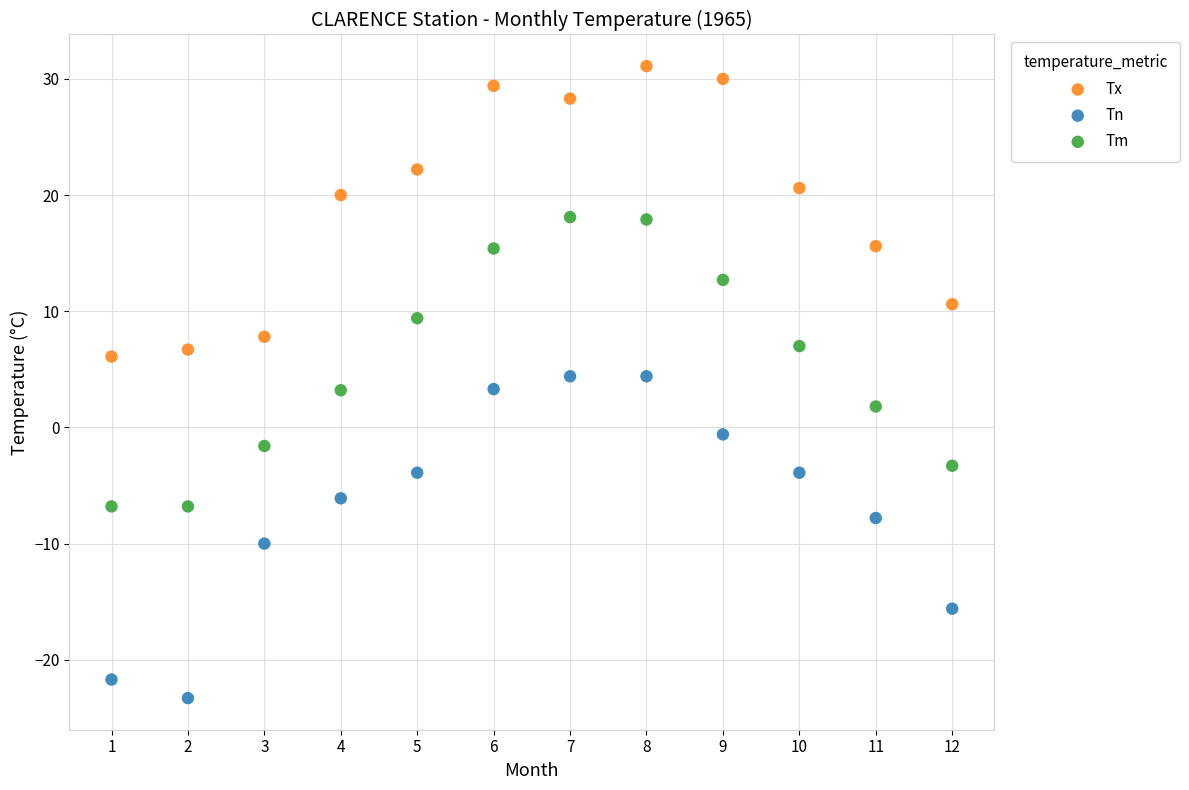

Which series reaches the maximum Y coordinate?

Tx